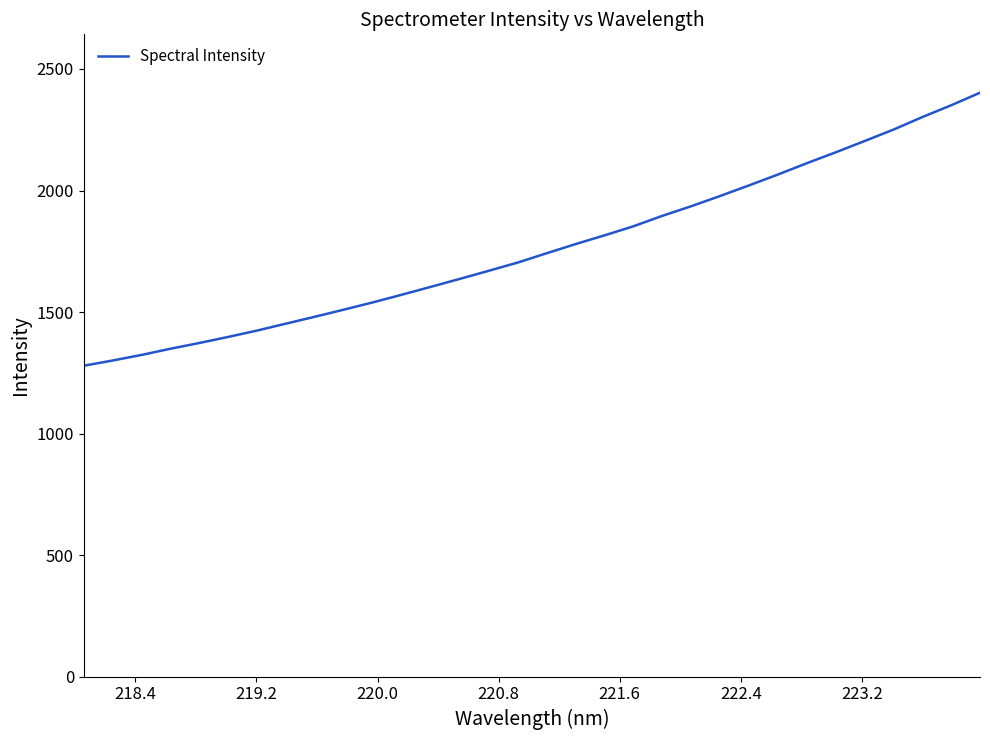

What is the minimum value shown in the chart?

1279.0